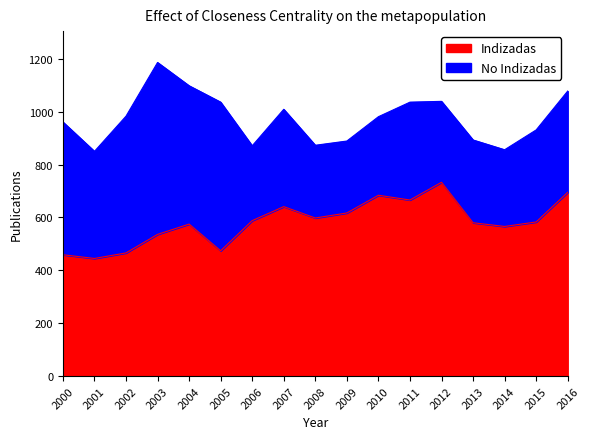

List the labels in order of value, smallest first.

2001, 2000, 2002, 2005, 2003, 2014, 2004, 2013, 2015, 2006, 2008, 2009, 2007, 2011, 2010, 2016, 2012